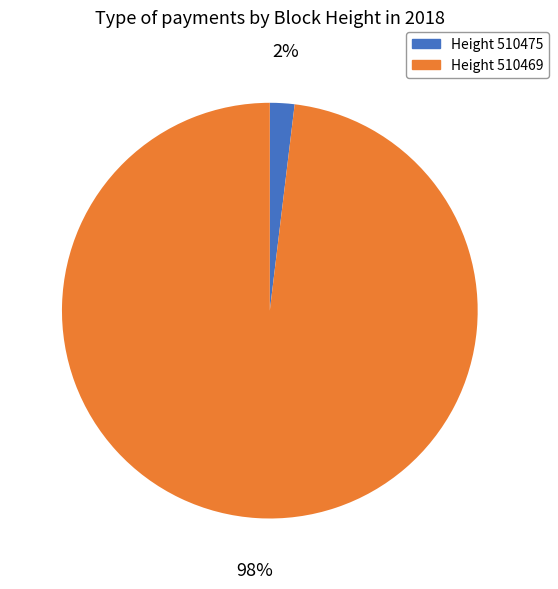

Is there any slice that represents more than half of the pie?

Yes